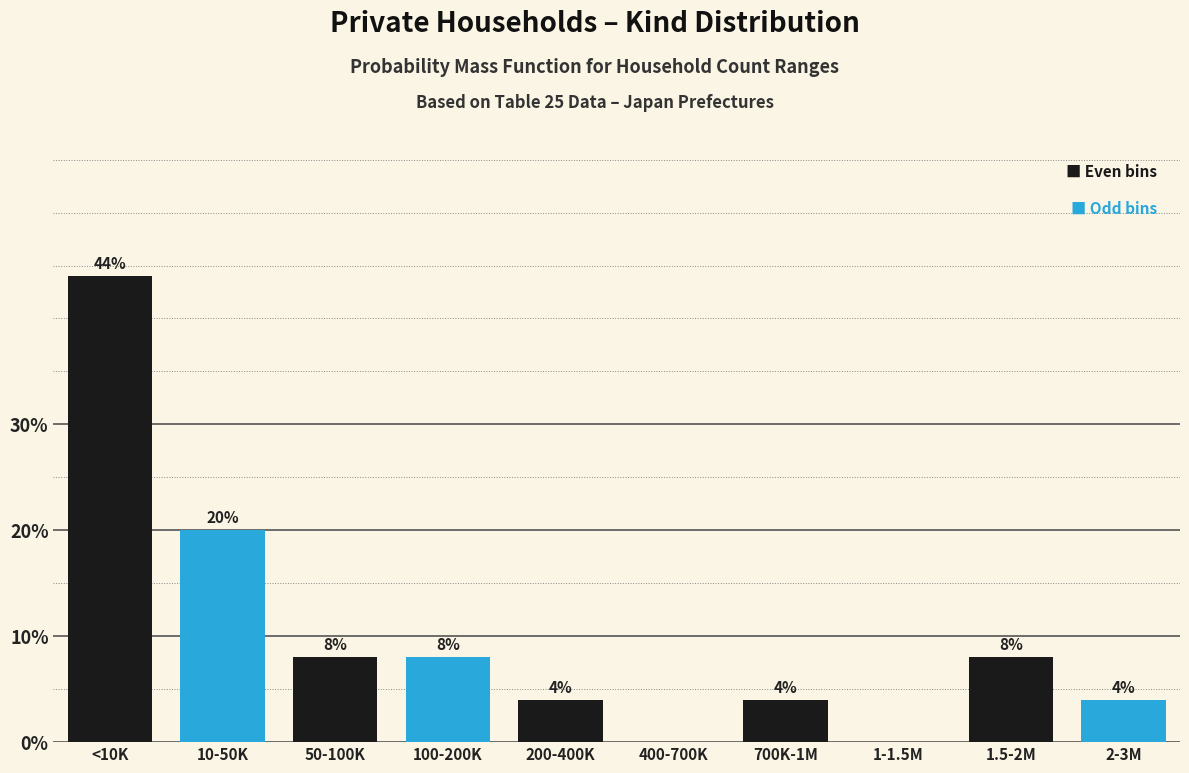

Reading left to right, what are all the values shown in this chart?

<10K=44	10-50K=20	50-100K=8	100-200K=8	200-400K=4	400-700K=0	700K-1M=4	1-1.5M=0	1.5-2M=8	2-3M=4